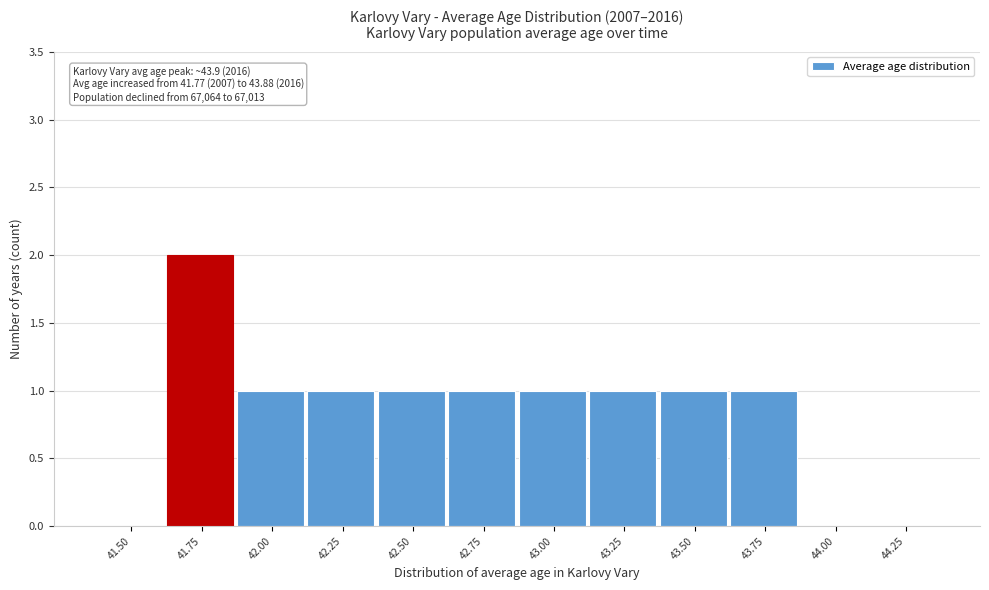

Reading left to right, extract all data points from this chart.

41.50=0	41.75=2	42.00=1	42.25=1	42.50=1	42.75=1	43.00=1	43.25=1	43.50=1	43.75=1	44.00=0	44.25=0